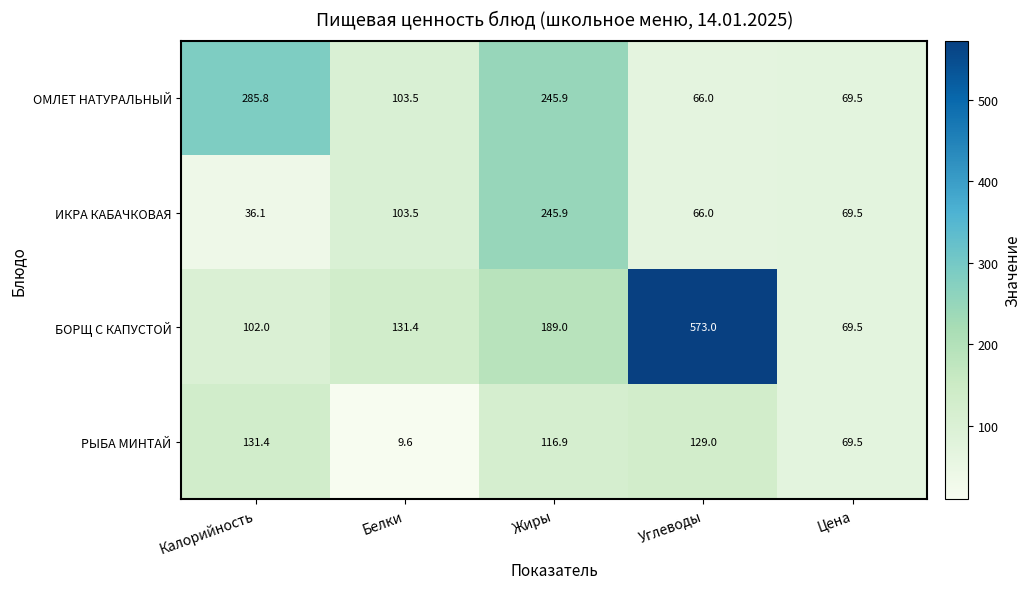

Where is ОМЛЕТ НАТУРАЛЬНЫЙ nearest to the value 175?

Жиры